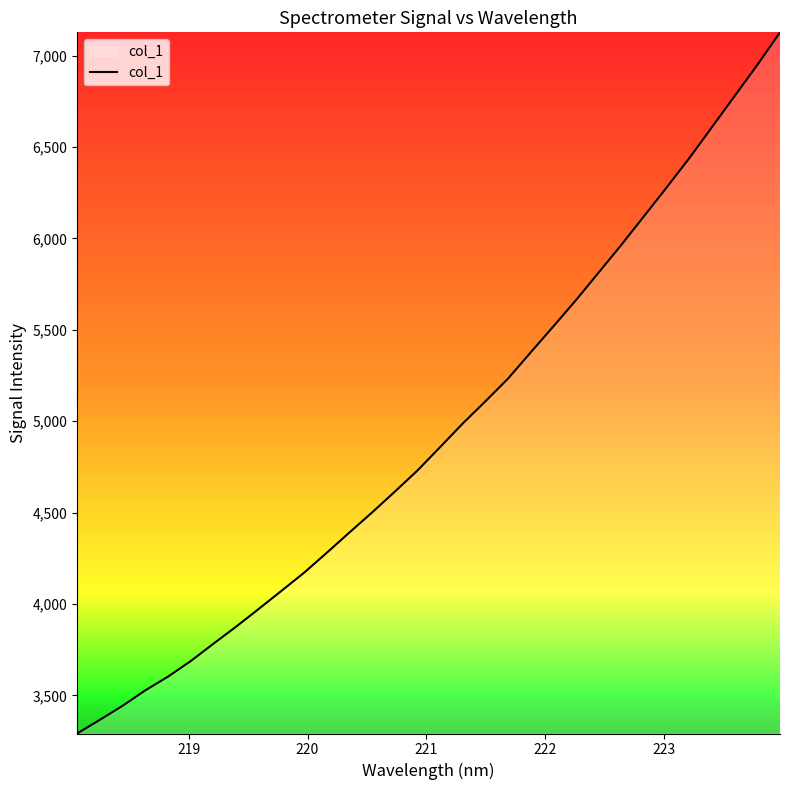

What is the smallest value displayed?

3291.8